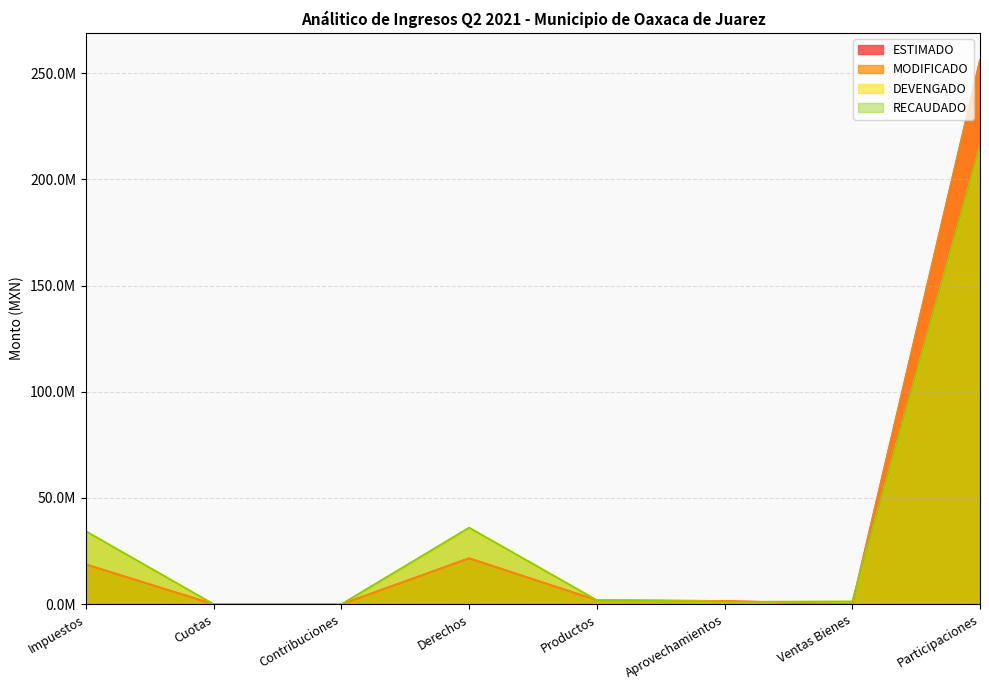

How many series are shown in this chart?

4